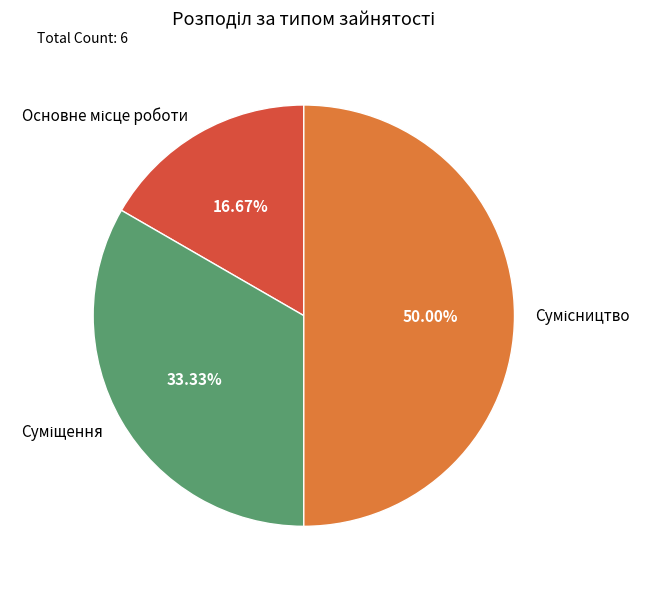

How many slices are in this pie chart?

3